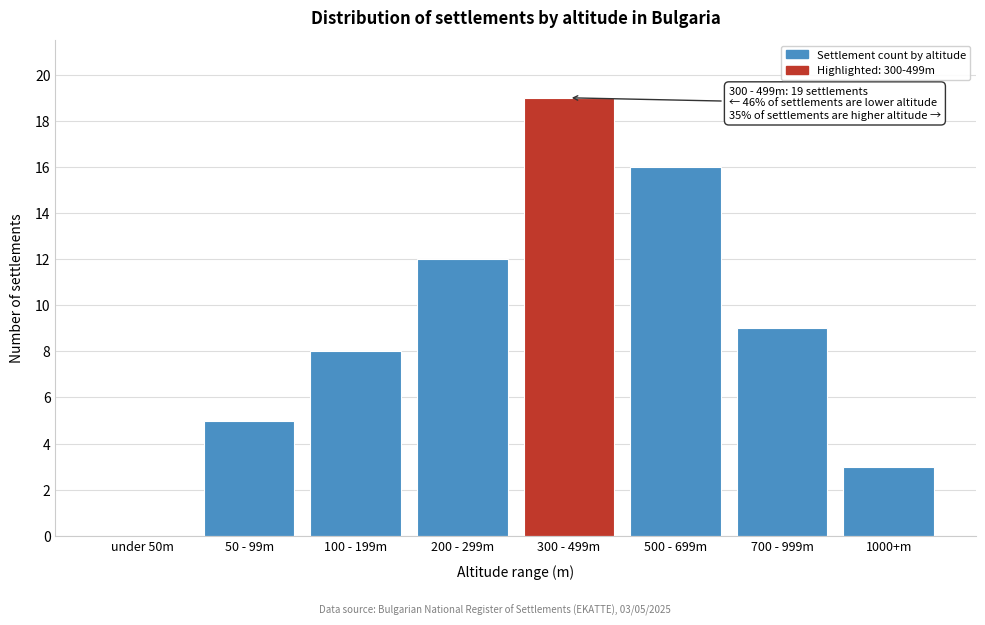

Reading left to right, extract all data points from this chart.

under 50m=0	50 - 99m=5	100 - 199m=8	200 - 299m=12	300 - 499m=19	500 - 699m=16	700 - 999m=9	1000+m=3